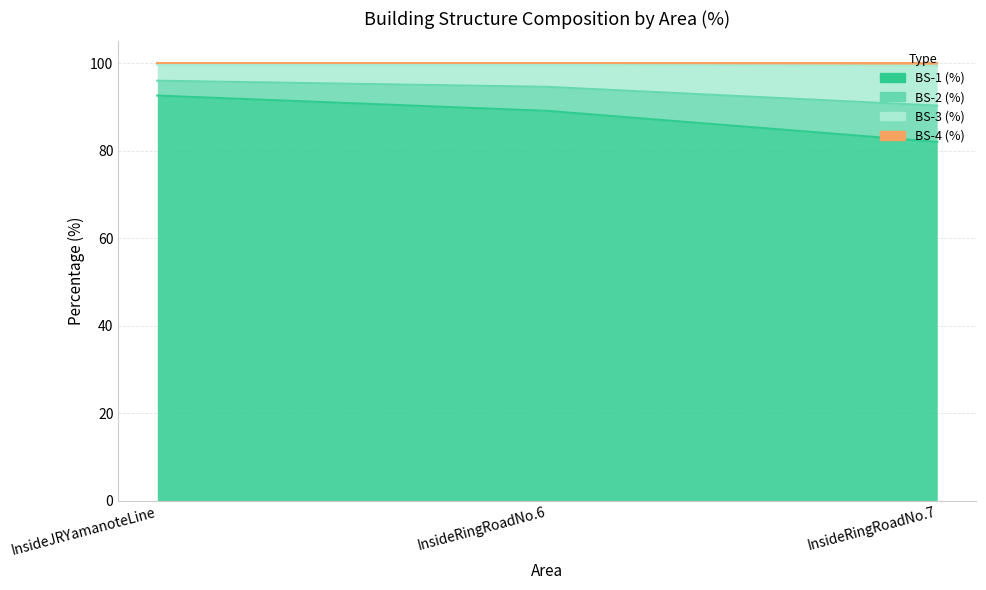

What is the label of the 1st point from the left?

InsideJRYamanoteLine